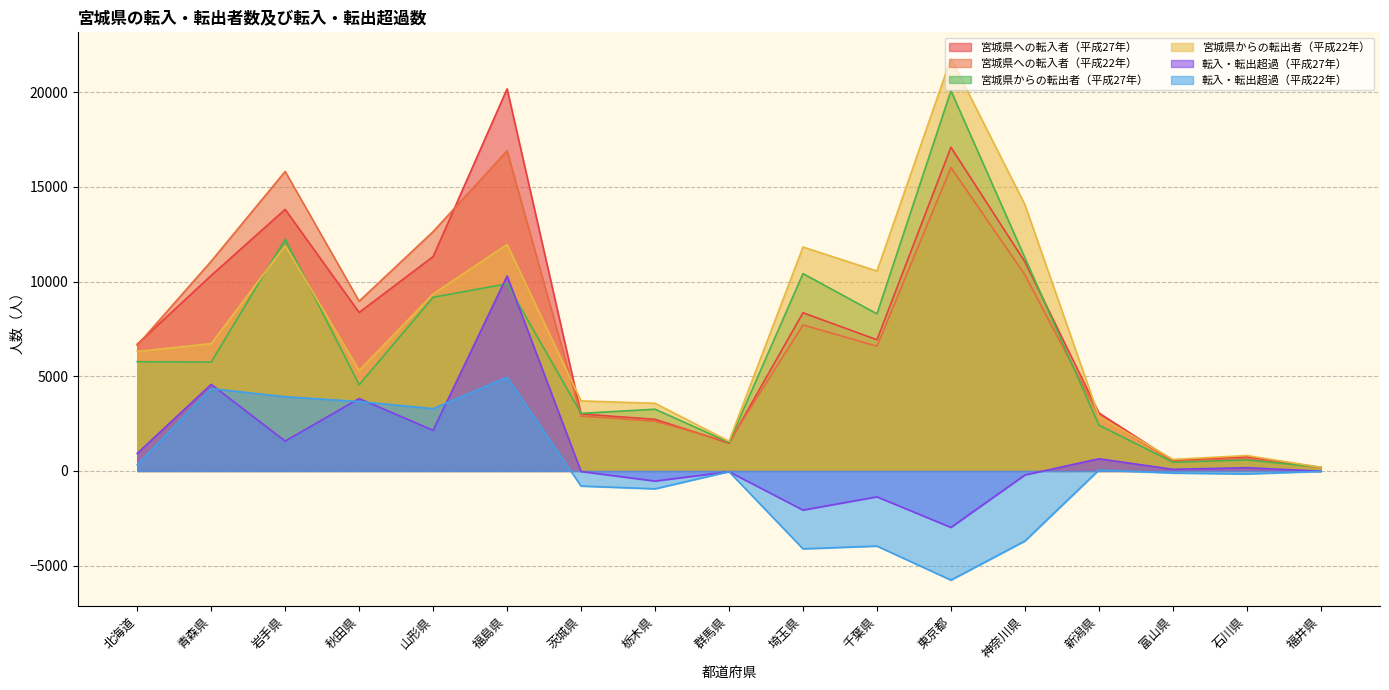

What is the spread (max minus min) of values at 秋田県?

5302